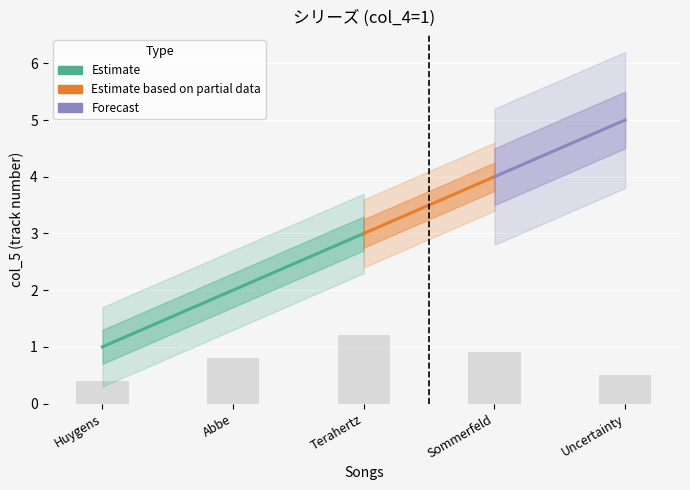

True or false: the data shows 0 at 1.

False